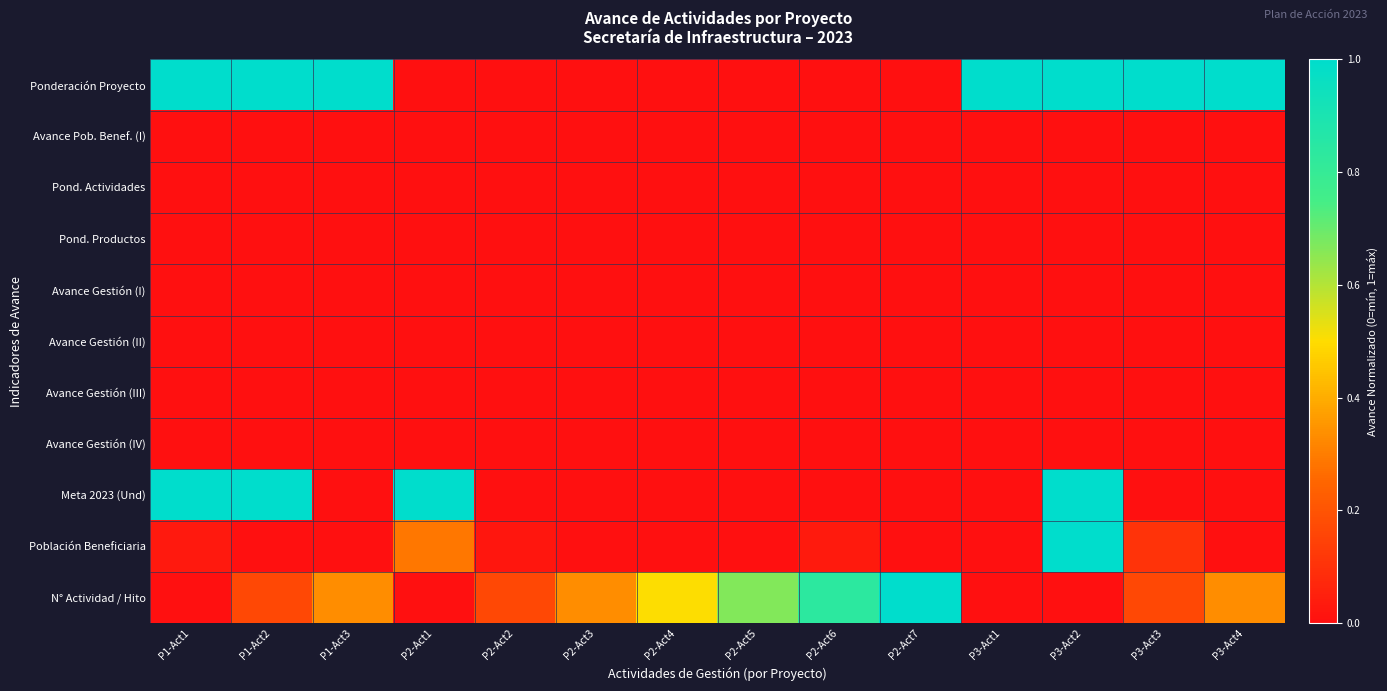

Reading left to right, transcribe all the data shown in this chart.

Ponderación Proyecto: P1-Act1=1.0	P1-Act2=1.0	P1-Act3=1.0	P2-Act1=0.0	P2-Act2=0.0	P2-Act3=0.0	P2-Act4=0.0	P2-Act5=0.0	P2-Act6=0.0	P2-Act7=0.0	P3-Act1=1.0	P3-Act2=1.0	P3-Act3=1.0	P3-Act4=1.0
Avance Pob. Benef. (I): P1-Act1=0.0	P1-Act2=0.0	P1-Act3=0.0	P2-Act1=0.0	P2-Act2=0.0	P2-Act3=0.0	P2-Act4=0.0	P2-Act5=0.0	P2-Act6=0.0	P2-Act7=0.0	P3-Act1=0.0	P3-Act2=0.0	P3-Act3=0.0	P3-Act4=0.0
Pond. Actividades: P1-Act1=0.0	P1-Act2=0.0	P1-Act3=0.0	P2-Act1=0.0	P2-Act2=0.0	P2-Act3=0.0	P2-Act4=0.0	P2-Act5=0.0	P2-Act6=0.0	P2-Act7=0.0	P3-Act1=0.0	P3-Act2=0.0	P3-Act3=0.0	P3-Act4=0.0
Pond. Productos: P1-Act1=0.0	P1-Act2=0.0	P1-Act3=0.0	P2-Act1=0.0	P2-Act2=0.0	P2-Act3=0.0	P2-Act4=0.0	P2-Act5=0.0	P2-Act6=0.0	P2-Act7=0.0	P3-Act1=0.0	P3-Act2=0.0	P3-Act3=0.0	P3-Act4=0.0
Avance Gestión (I): P1-Act1=0.0	P1-Act2=0.0	P1-Act3=0.0	P2-Act1=0.0	P2-Act2=0.0	P2-Act3=0.0	P2-Act4=0.0	P2-Act5=0.0	P2-Act6=0.0	P2-Act7=0.0	P3-Act1=0.0	P3-Act2=0.0	P3-Act3=0.0	P3-Act4=0.0
Avance Gestión (II): P1-Act1=0.0	P1-Act2=0.0	P1-Act3=0.0	P2-Act1=0.0	P2-Act2=0.0	P2-Act3=0.0	P2-Act4=0.0	P2-Act5=0.0	P2-Act6=0.0	P2-Act7=0.0	P3-Act1=0.0	P3-Act2=0.0	P3-Act3=0.0	P3-Act4=0.0
Avance Gestión (III): P1-Act1=0.0	P1-Act2=0.0	P1-Act3=0.0	P2-Act1=0.0	P2-Act2=0.0	P2-Act3=0.0	P2-Act4=0.0	P2-Act5=0.0	P2-Act6=0.0	P2-Act7=0.0	P3-Act1=0.0	P3-Act2=0.0	P3-Act3=0.0	P3-Act4=0.0
Avance Gestión (IV): P1-Act1=0.0	P1-Act2=0.0	P1-Act3=0.0	P2-Act1=0.0	P2-Act2=0.0	P2-Act3=0.0	P2-Act4=0.0	P2-Act5=0.0	P2-Act6=0.0	P2-Act7=0.0	P3-Act1=0.0	P3-Act2=0.0	P3-Act3=0.0	P3-Act4=0.0
Meta 2023 (Und): P1-Act1=1.0	P1-Act2=1.0	P1-Act3=0.0	P2-Act1=1.0	P2-Act2=0.0	P2-Act3=0.0	P2-Act4=0.0	P2-Act5=0.0	P2-Act6=0.0	P2-Act7=0.0	P3-Act1=0.0	P3-Act2=1.0	P3-Act3=0.0	P3-Act4=0.0
Población Beneficiaria: P1-Act1=0.0	P1-Act2=0.0	P1-Act3=0.0	P2-Act1=0.3	P2-Act2=0.0	P2-Act3=0.0	P2-Act4=0.0	P2-Act5=0.0	P2-Act6=0.0	P2-Act7=0.0	P3-Act1=0.0	P3-Act2=1.0	P3-Act3=0.1	P3-Act4=0.0
N° Actividad / Hito: P1-Act1=0.0	P1-Act2=0.2	P1-Act3=0.3	P2-Act1=0.0	P2-Act2=0.2	P2-Act3=0.3	P2-Act4=0.5	P2-Act5=0.7	P2-Act6=0.8	P2-Act7=1.0	P3-Act1=0.0	P3-Act2=0.0	P3-Act3=0.2	P3-Act4=0.3